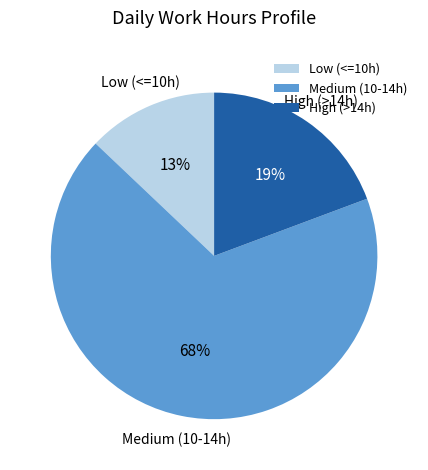

To the nearest percent, what is the average slice percentage?

33%